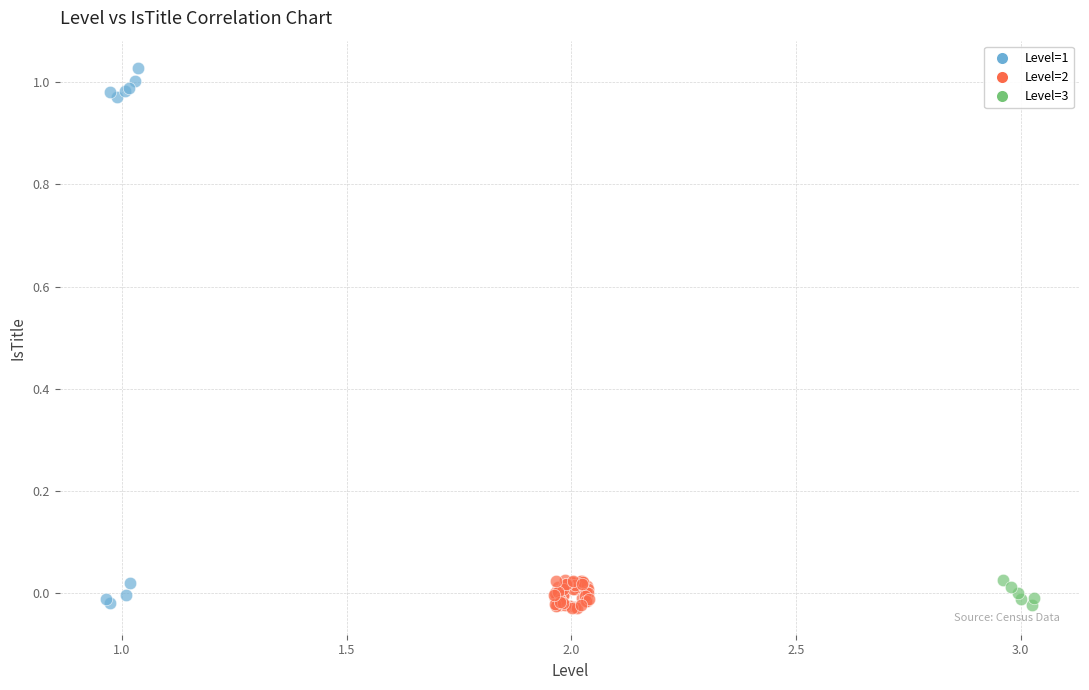

Which series contains the highest Y value?

Level=1